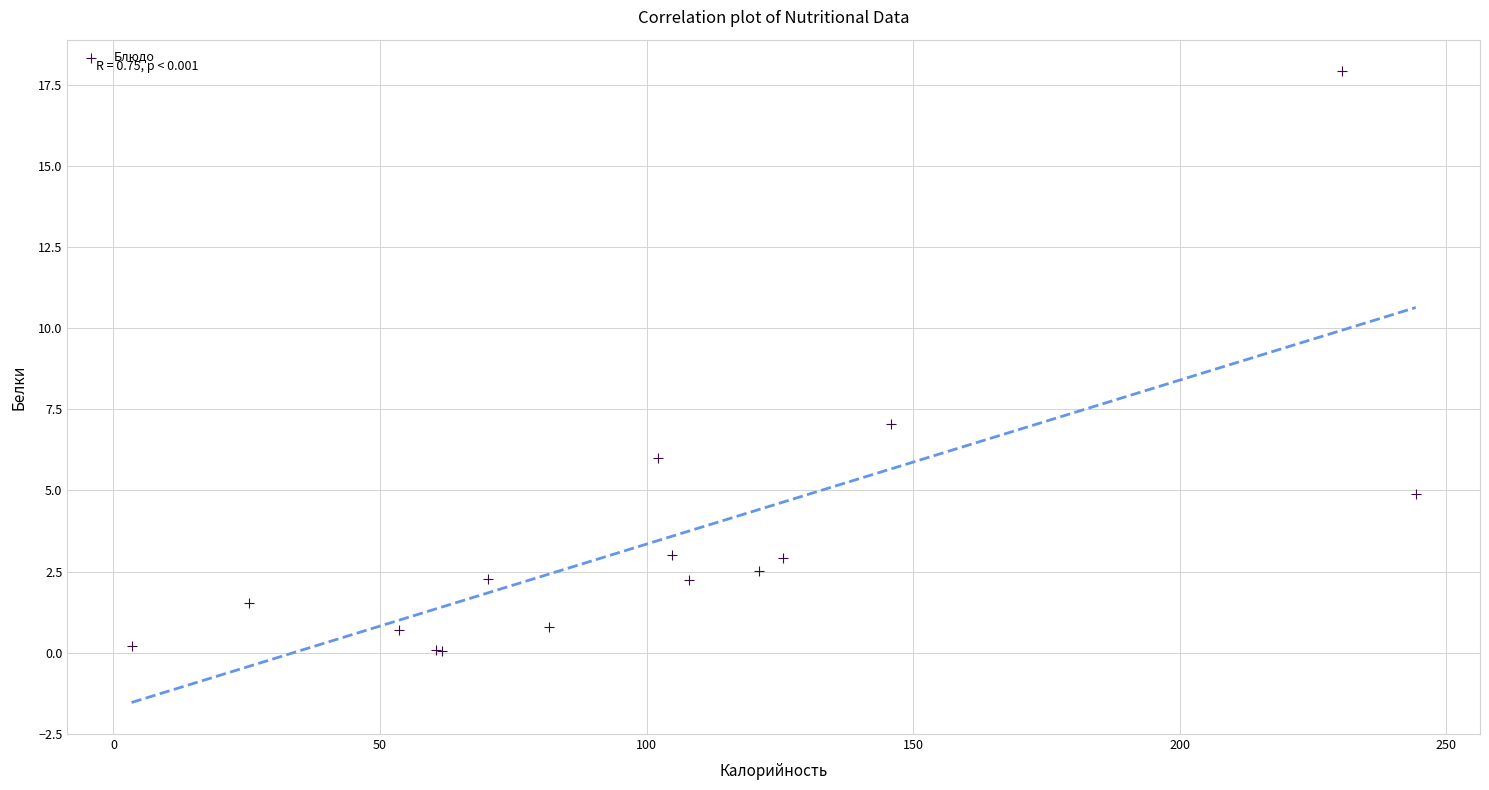

What Y value in the scatter plot is closest to 8?

7.0